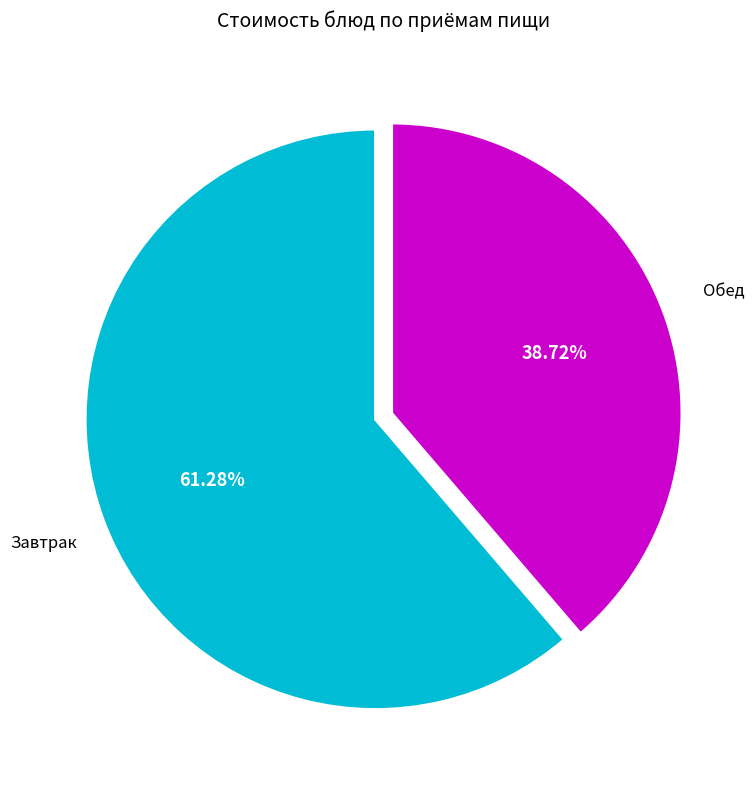

Does any single category account for the majority?

Yes